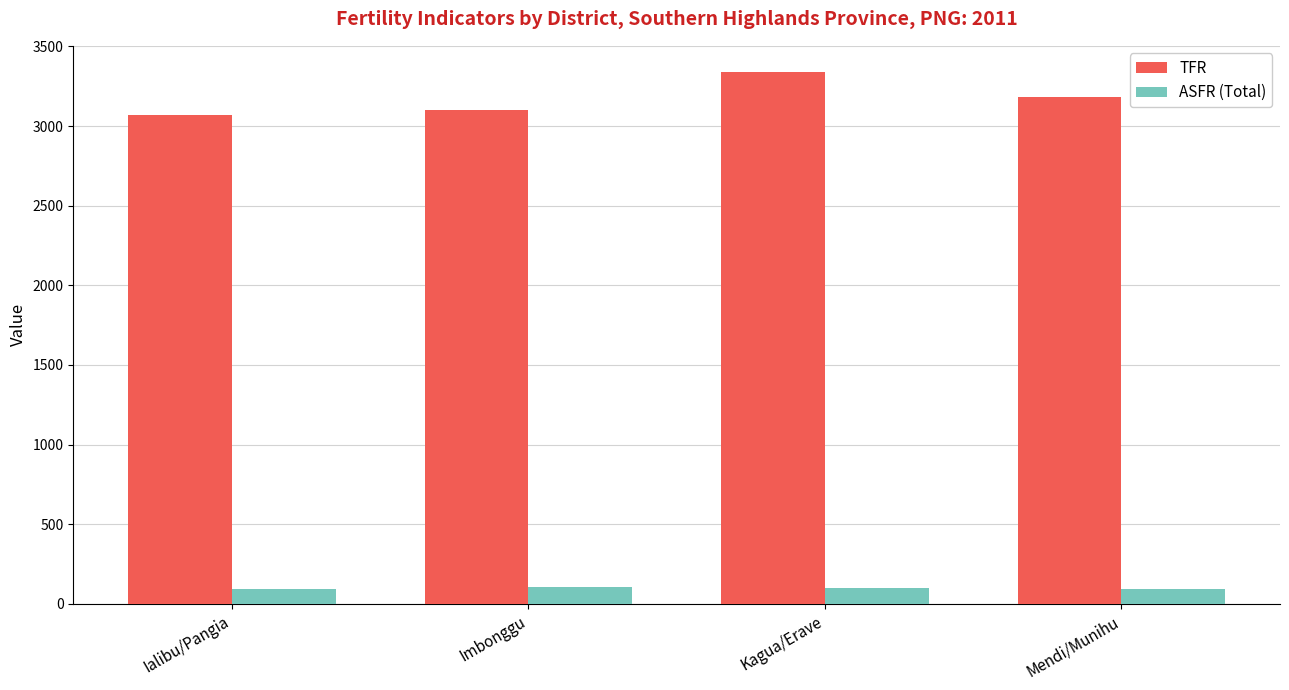

How many groups of bars are there?

4